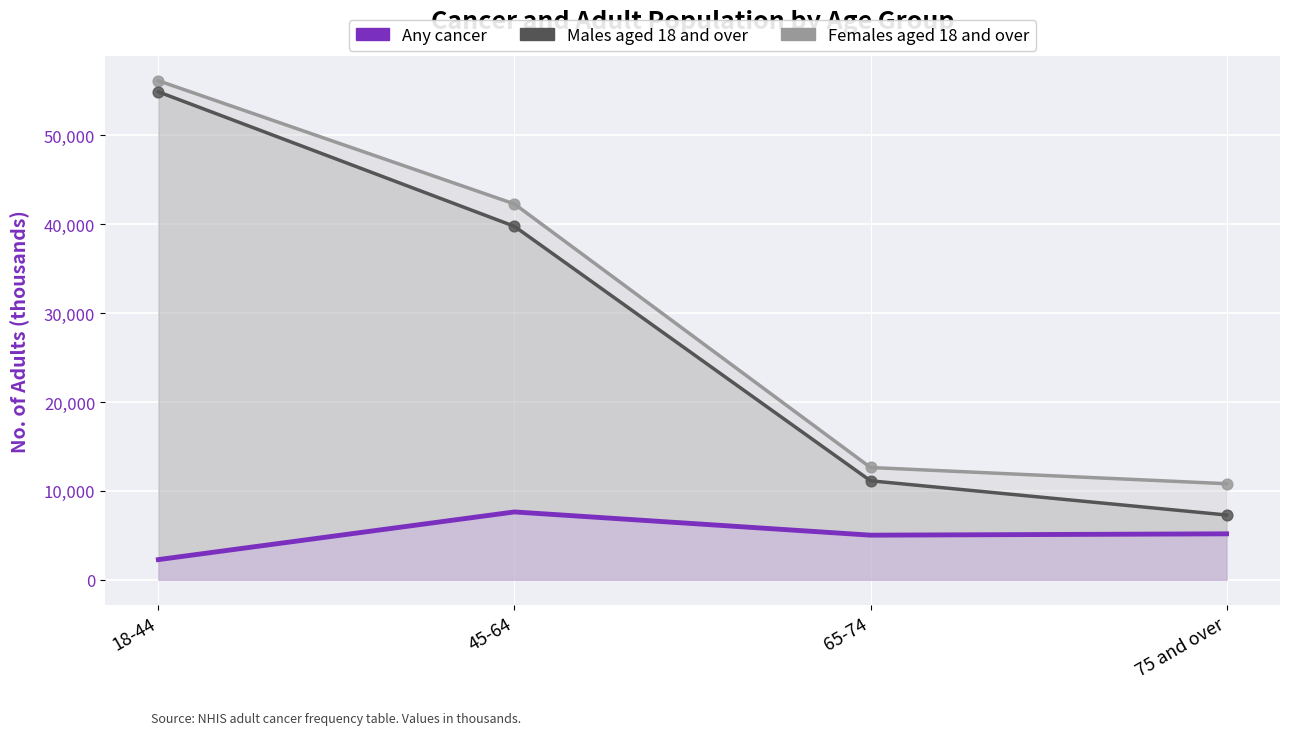

Which series contains the lowest Y value?

Any cancer